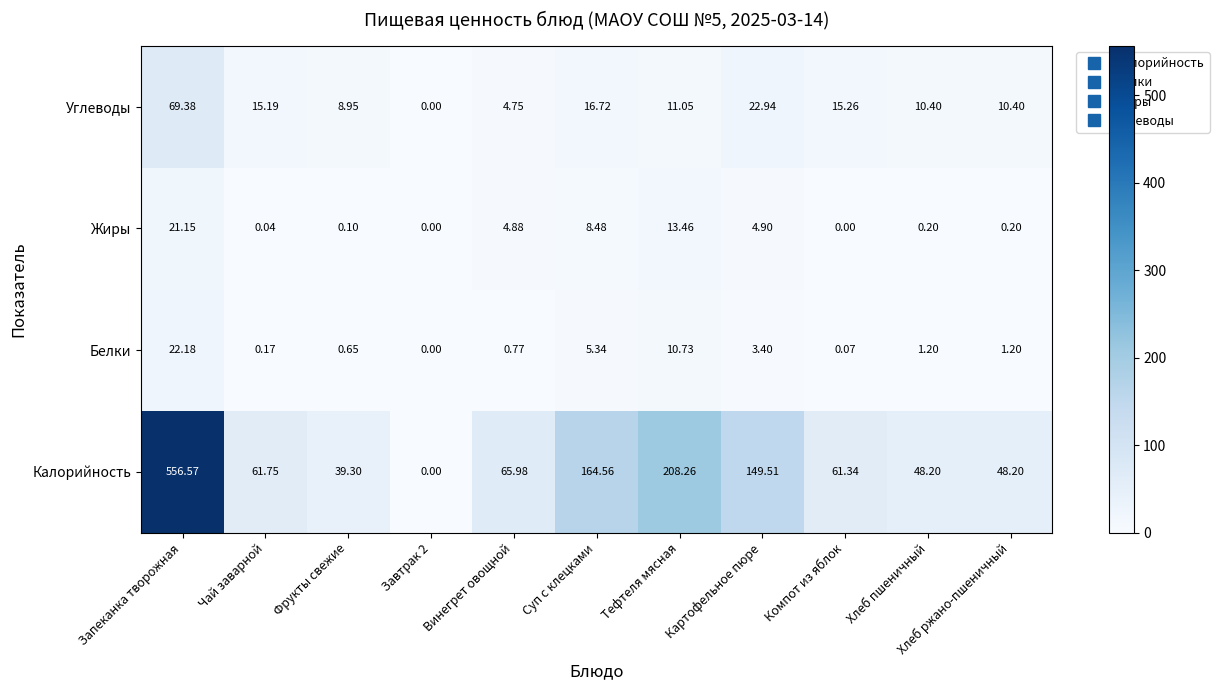

Is the value of Жиры at Запеканка творожная greater than the value of Углеводы at Чай заварной?

Yes